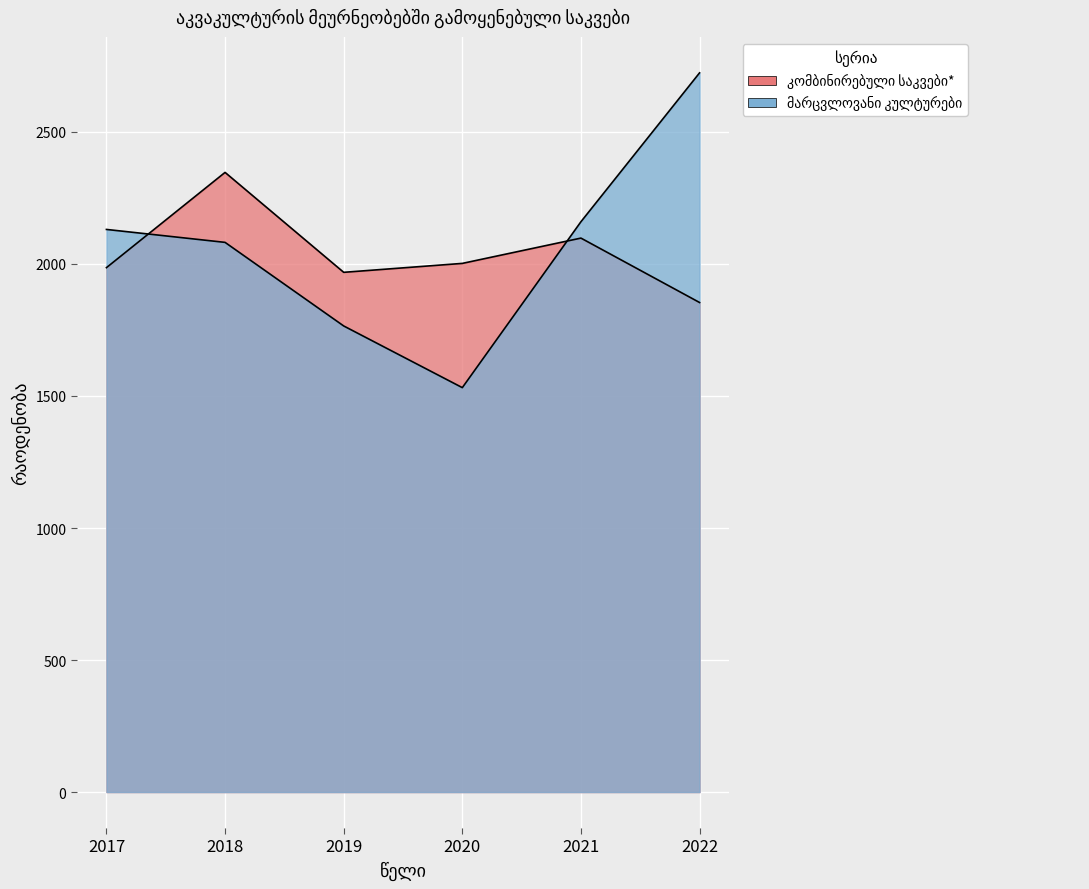

Is it true that მარცვლოვანი კულტურები equals 3671.9 at 2018?

False